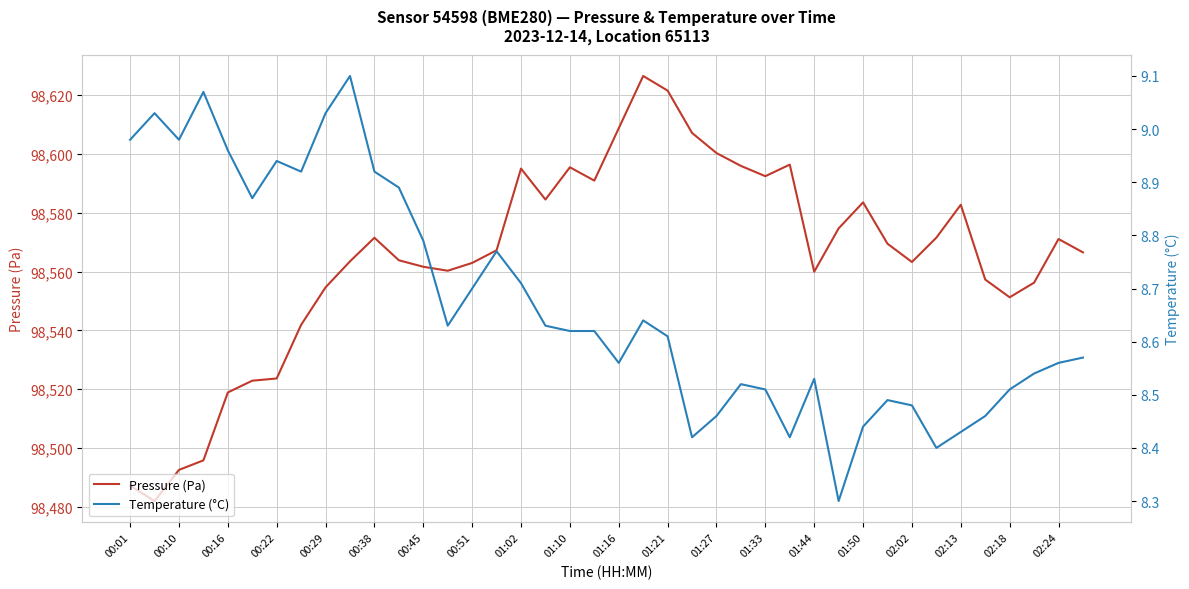

Reading right to left, what are all the values shown in this chart?

Pressure (Pa): 98566.5	98571.1	98556.2	98551.2	98557.3	98582.7	98571.5	98563.2	98569.5	98583.5	98574.7	98559.9	98596.4	98592.4	98595.9	98600.3	98607.2	98621.6	98626.5	98608.8	98590.9	98595.5	98584.5	98595.0	98567.2	98562.9	98560.3	98561.6	98563.8	98571.5	98563.5	98554.6	98541.9	98523.6	98522.9	98518.9	98495.8	98492.5	98481.9	98487.2
Temperature (°C): 8.6	8.6	8.5	8.5	8.5	8.4	8.4	8.5	8.5	8.4	8.3	8.5	8.4	8.5	8.5	8.5	8.4	8.6	8.6	8.6	8.6	8.6	8.6	8.7	8.8	8.7	8.6	8.8	8.9	8.9	9.1	9.0	8.9	8.9	8.9	9.0	9.1	9.0	9.0	9.0